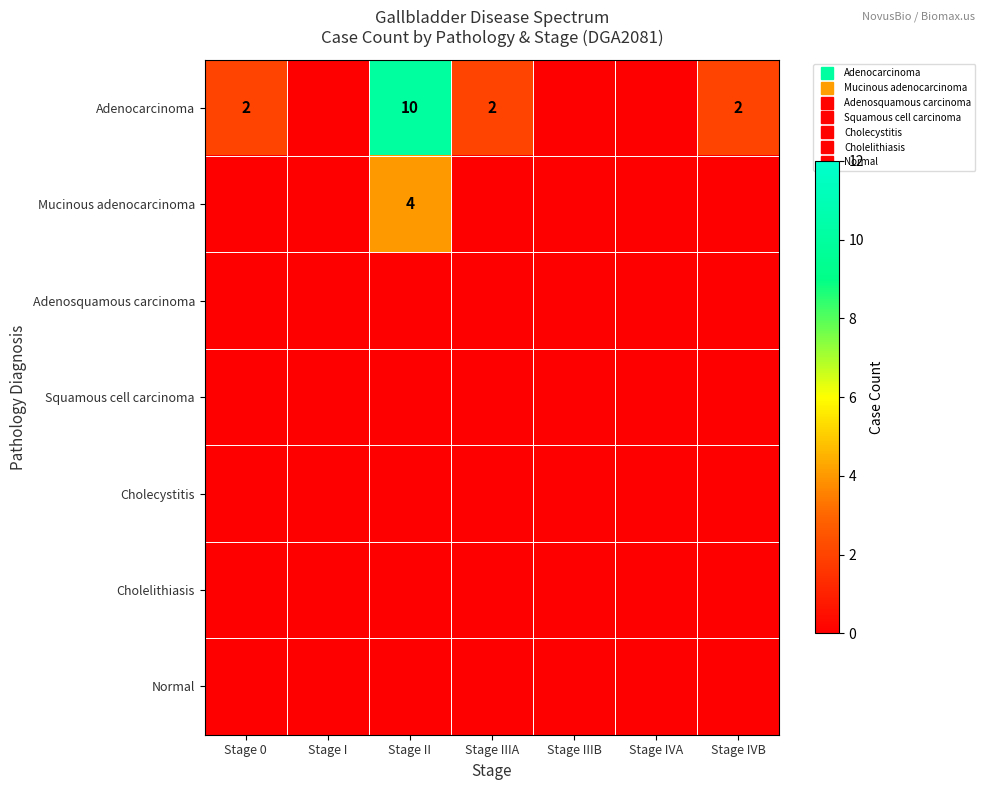

Where is Adenocarcinoma nearest to the value 5?

Stage 0